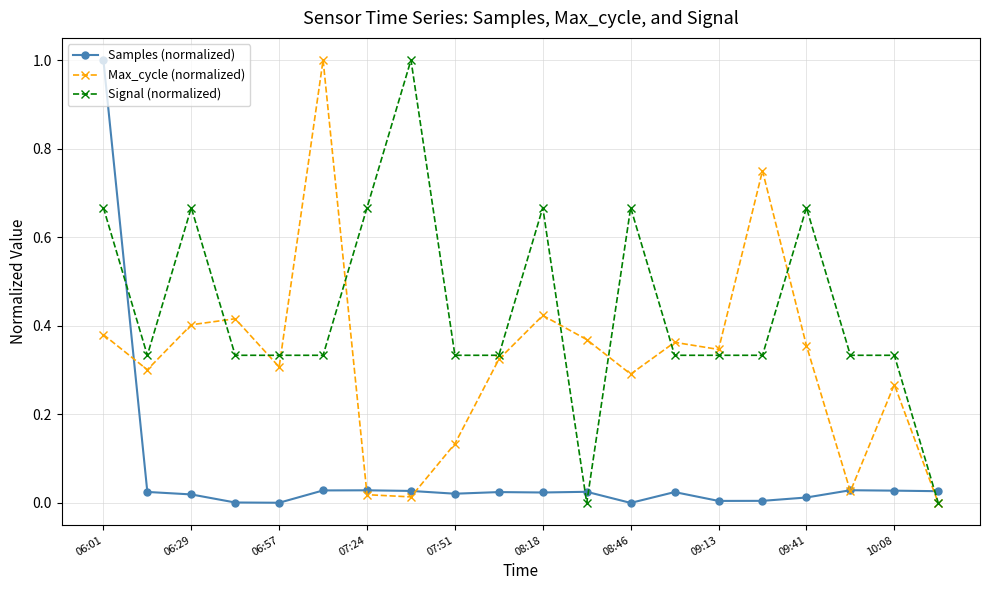

Rank the series by their average value, from highest to lowest.

Signal (normalized), Max_cycle (normalized), Samples (normalized)